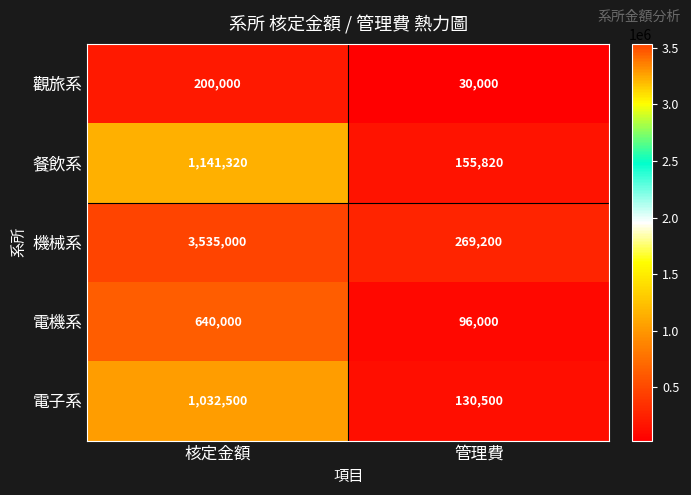

Between 核定金額 and 管理費, which series saw the biggest shift?

機械系